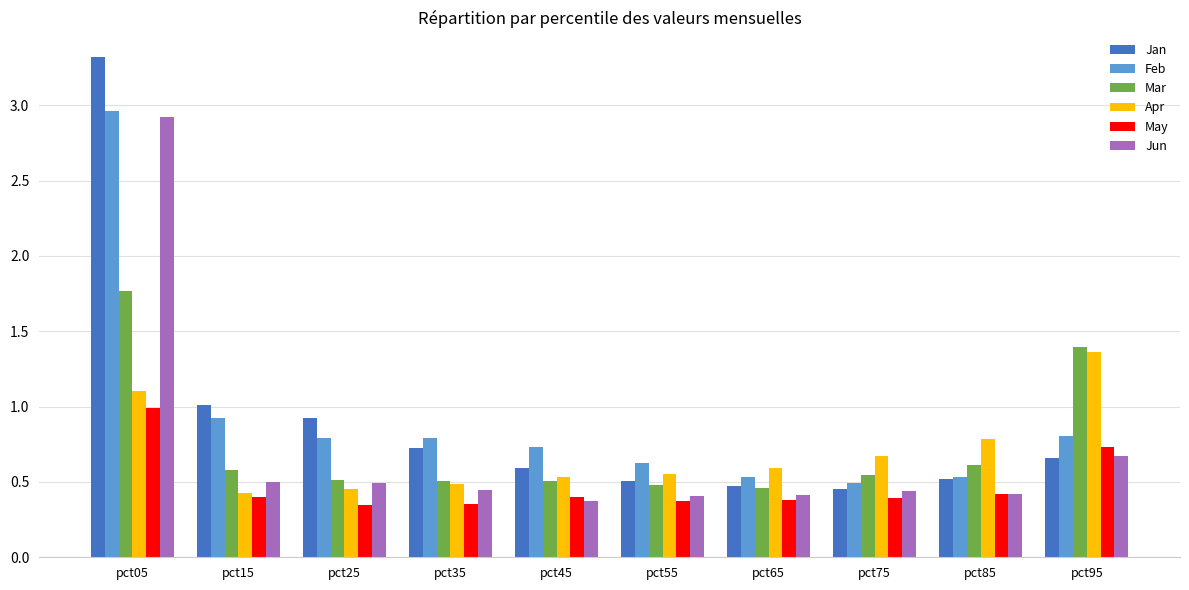

Which series has the largest range (max minus min)?

Jan